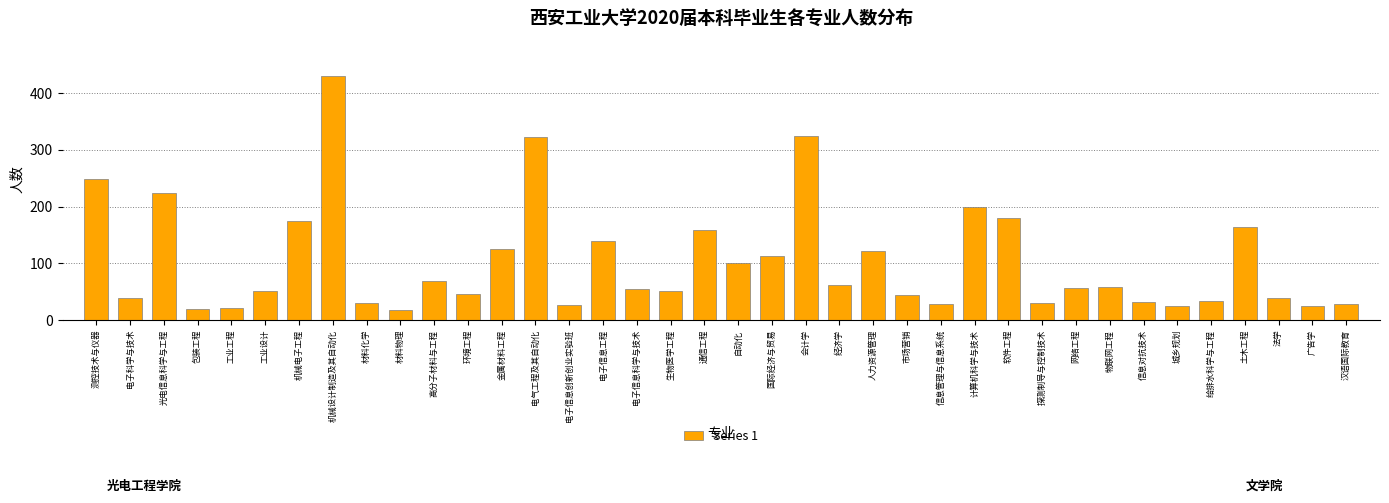

Is it true that the value at 电子信息科学与技术 is 54?

True